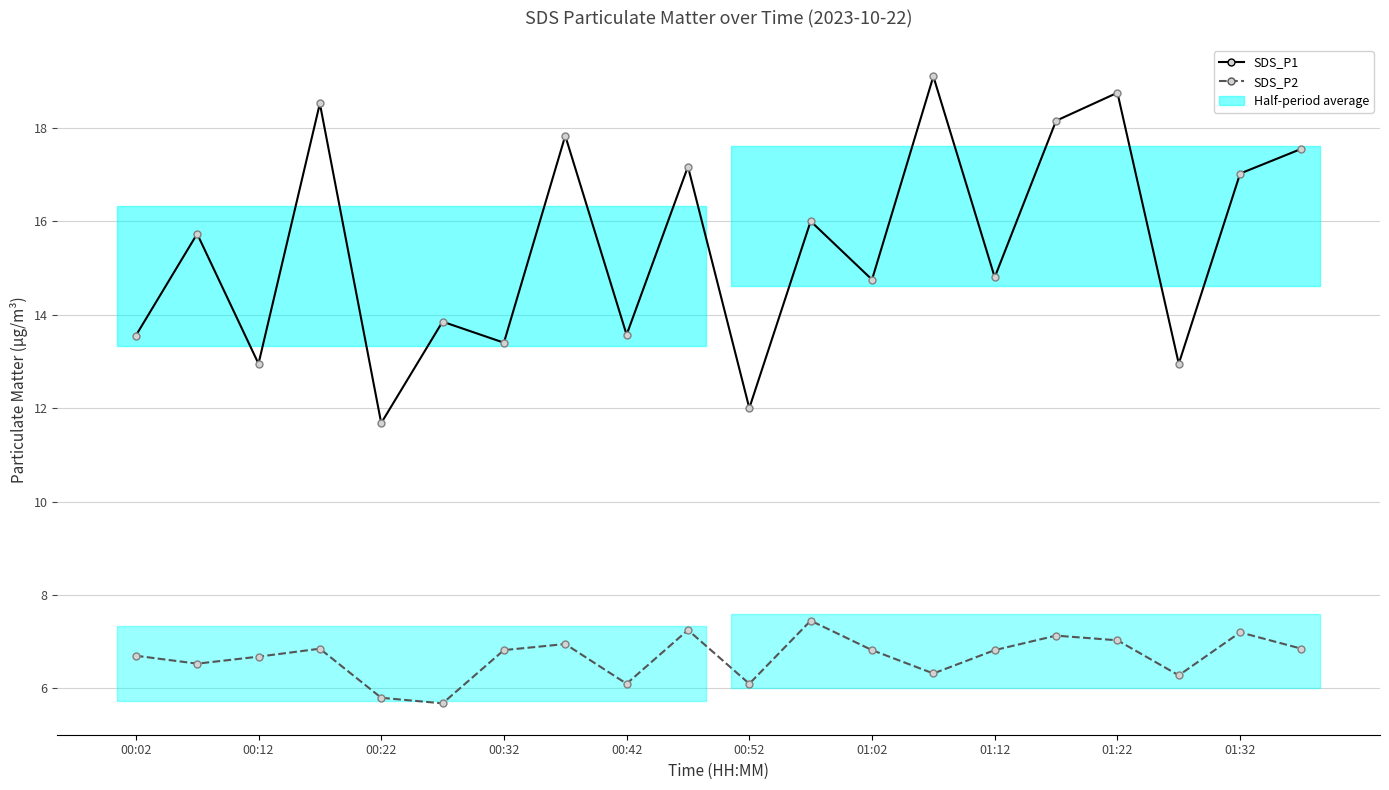

What are all the series names shown in the legend?

SDS_P1, SDS_P2